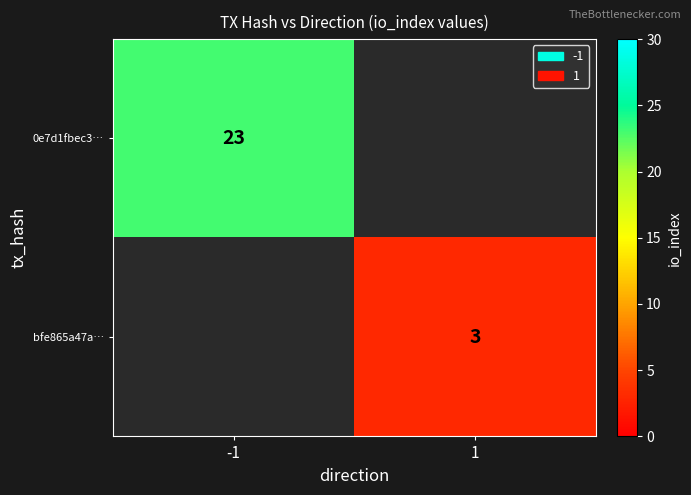

The bfe865a47a… series shows 3 at 1. True or false?

True